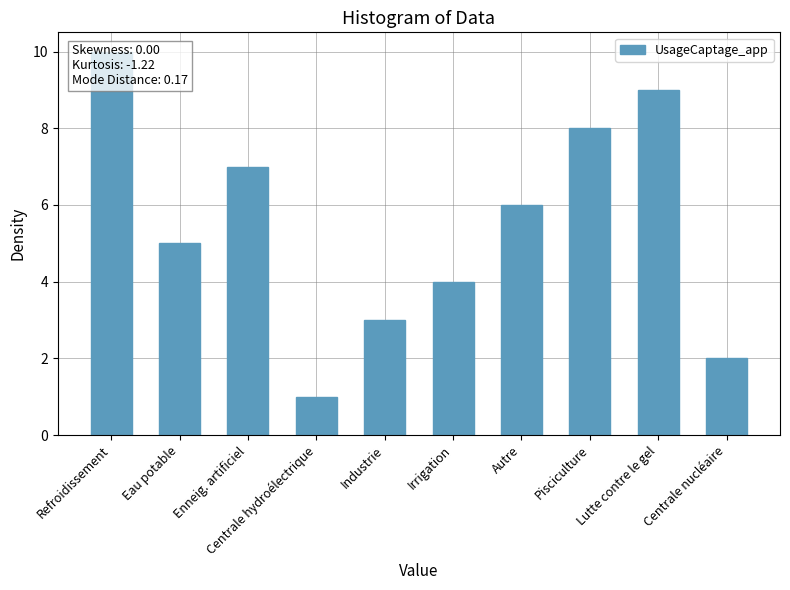

Rank the categories by value from lowest to highest.

Centrale hydroélectrique, Centrale nucléaire, Industrie, Irrigation, Eau potable, Autre, Enneig. artificiel, Pisciculture, Lutte contre le gel, Refroidissement